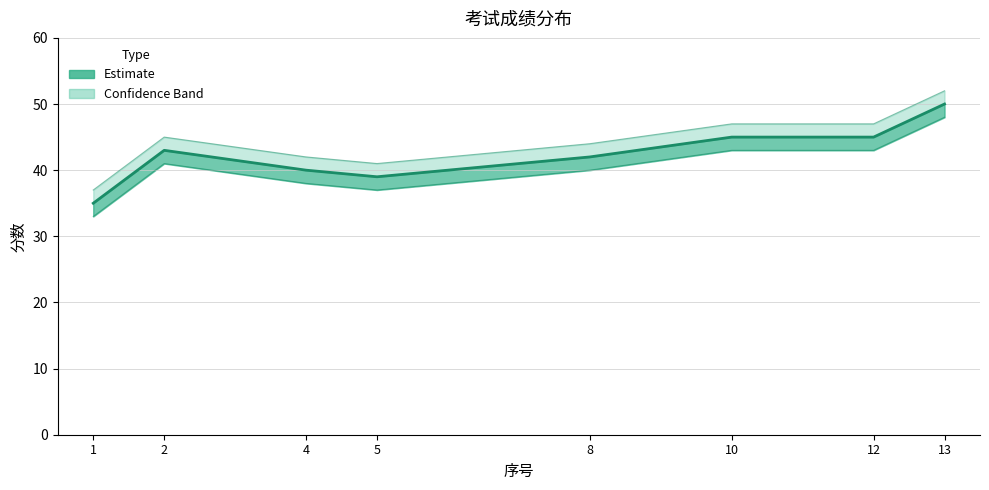

List the labels in order of value, smallest first.

1, 5, 4, 8, 2, 10, 12, 13